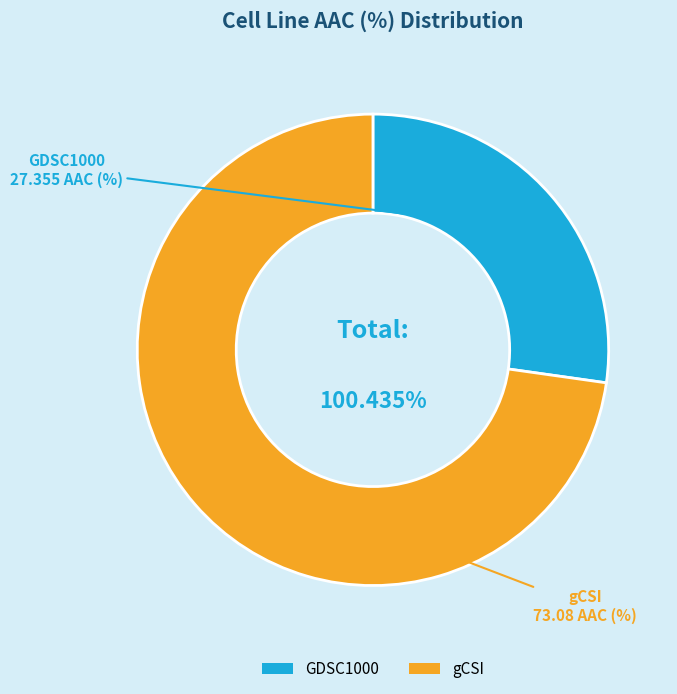

Count the number of slices in the pie.

2